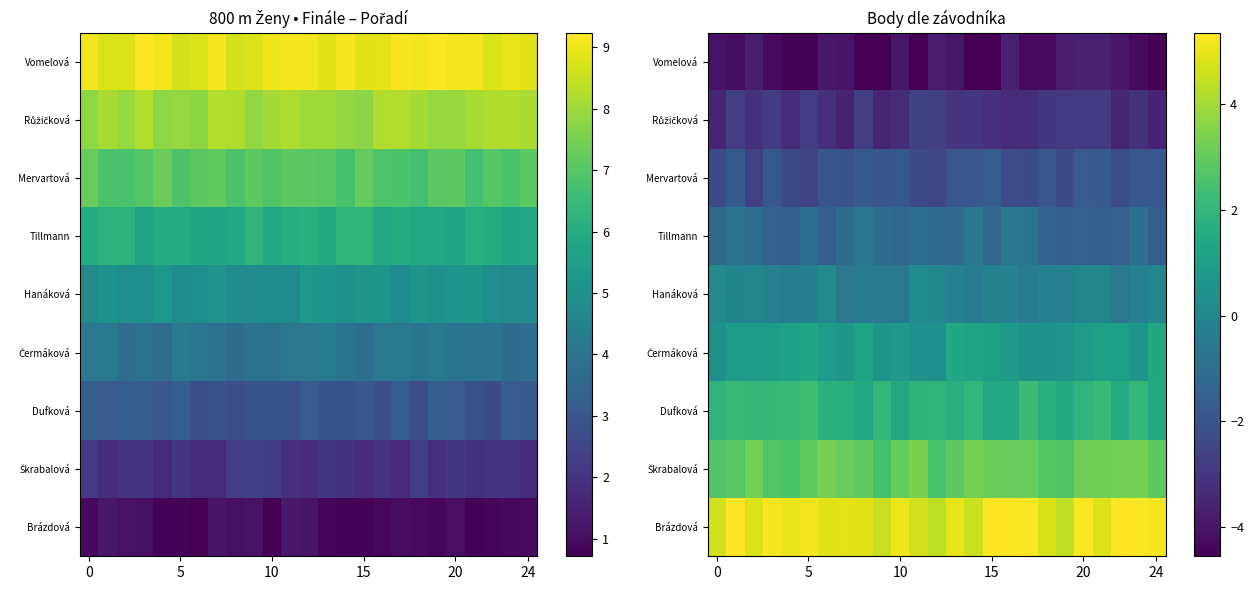

How many distinct data groups are displayed?

9